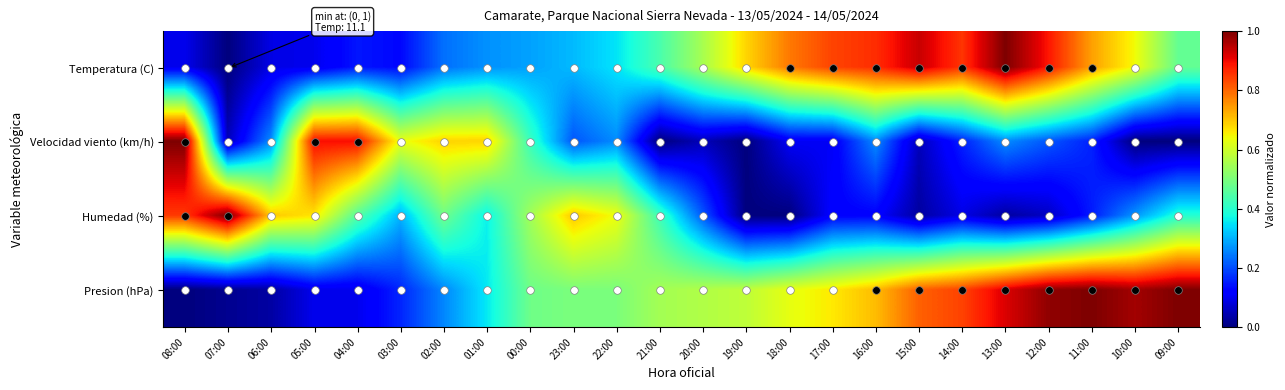

List the series in order of their peak value, lowest first.

Presion (hPa), Temperatura (C), Velocidad viento (km/h), Humedad (%)